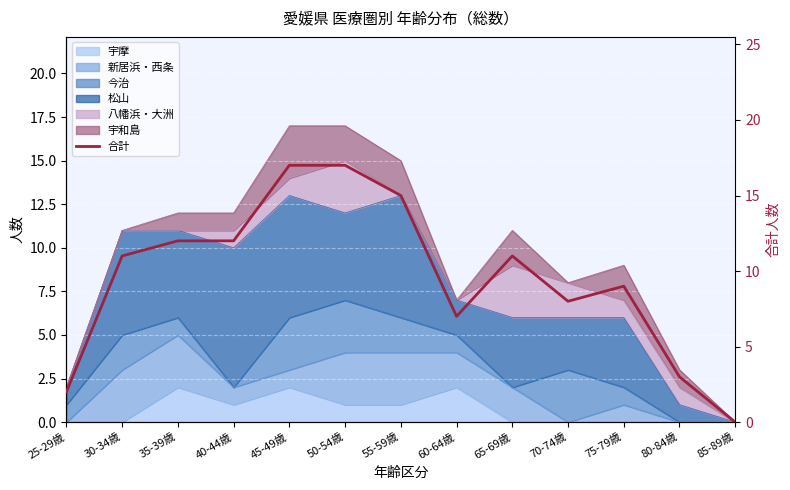

Reading left to right, what are all the values shown in this chart?

25-29歳=2	30-34歳=11	35-39歳=12	40-44歳=12	45-49歳=17	50-54歳=17	55-59歳=15	60-64歳=7	65-69歳=11	70-74歳=8	75-79歳=9	80-84歳=3	85-89歳=0